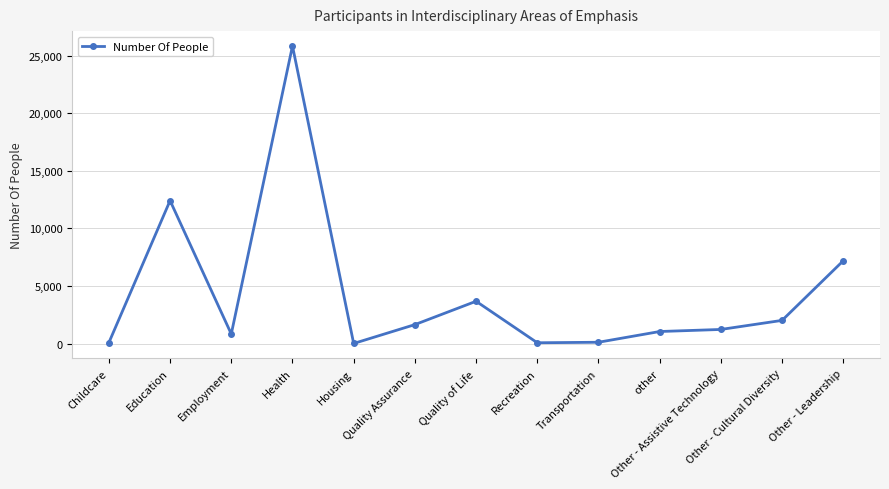

What is the change in value from Childcare to Employment?

+753